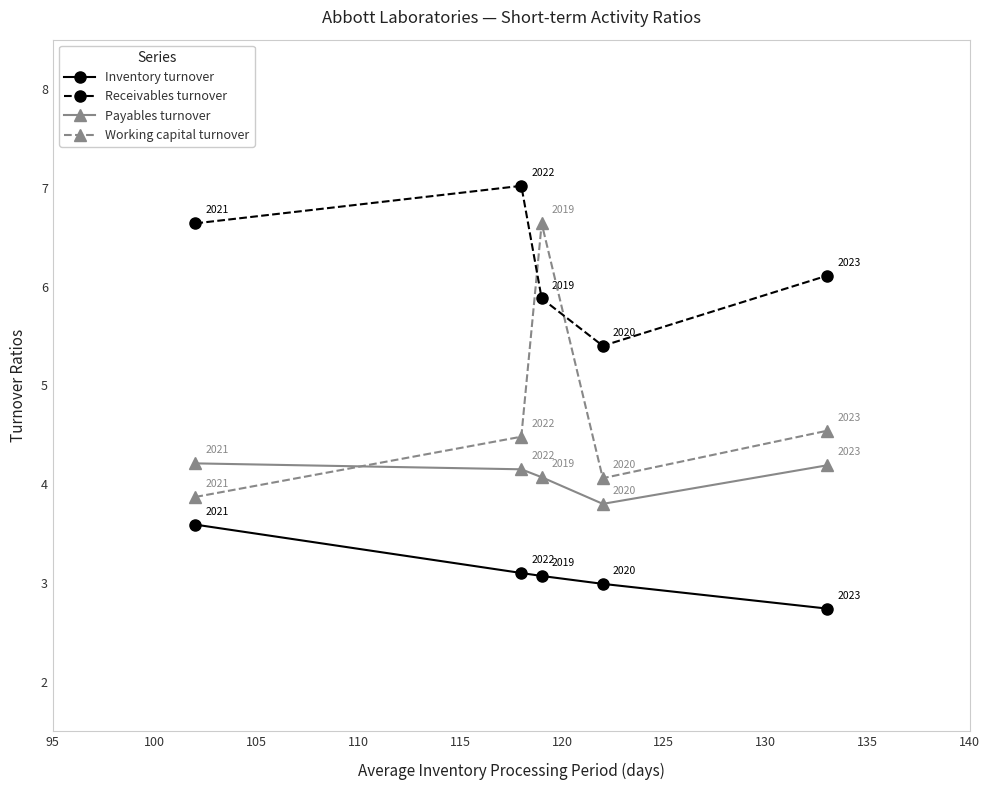

Which series has the largest total across all categories?

Receivables turnover